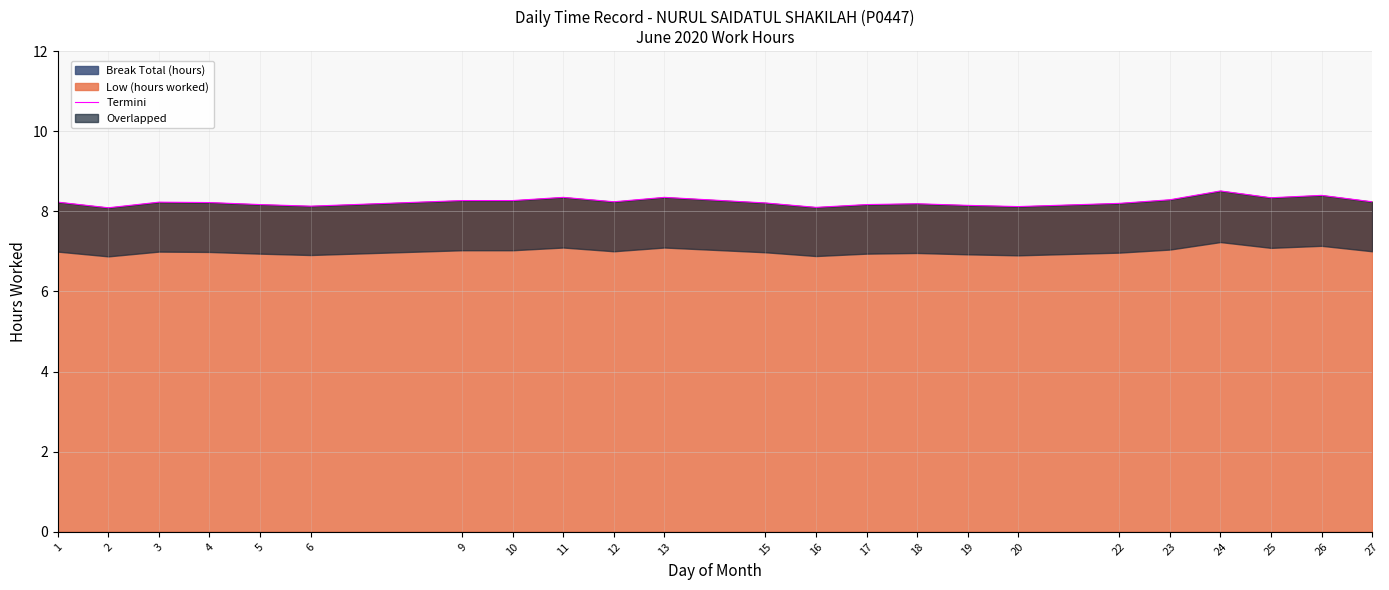

What is the maximum value shown in the chart?

8.5